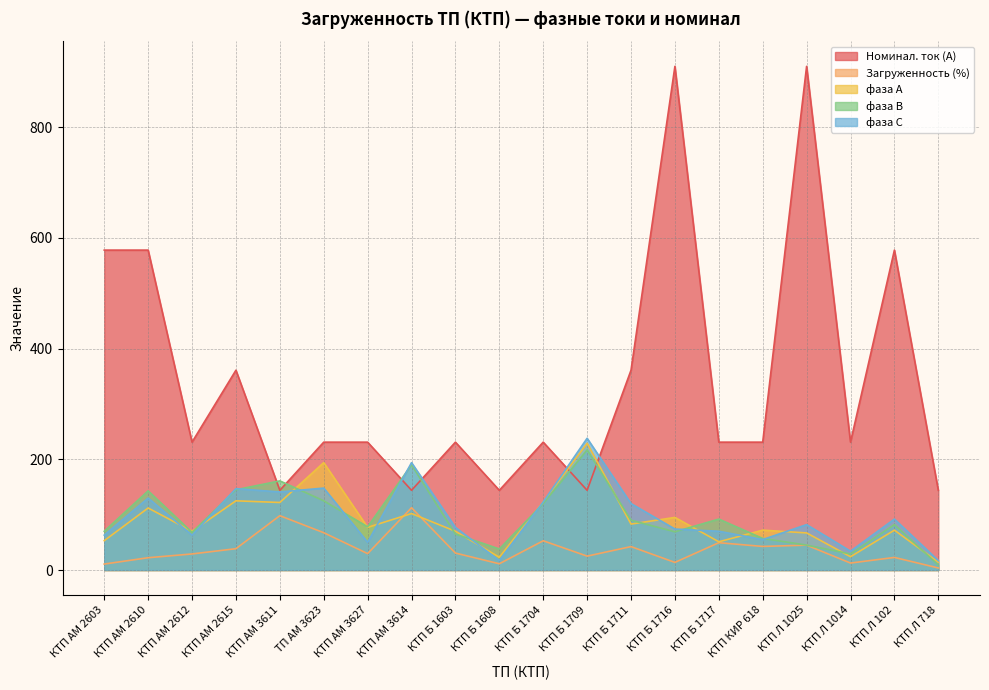

At which label is фаза В closest to 113?

КТП Б 1704